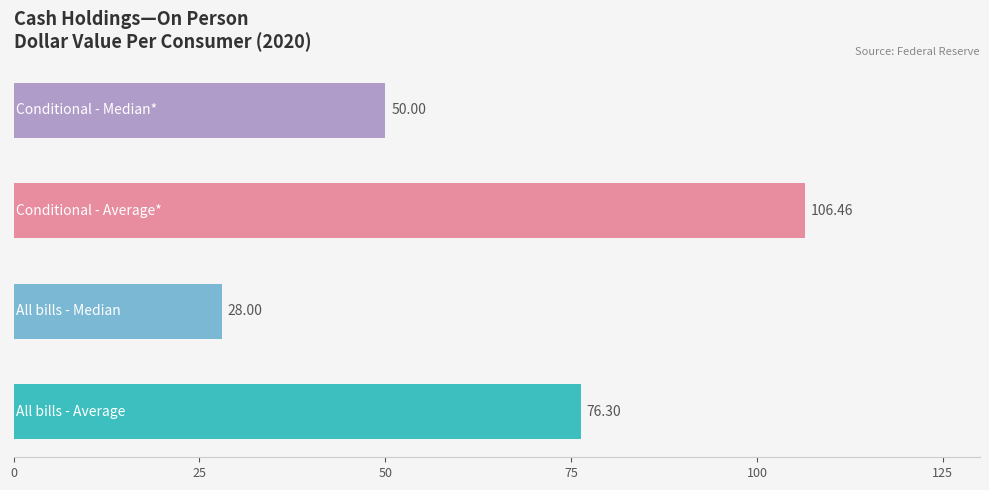

What is the average value?

65.2